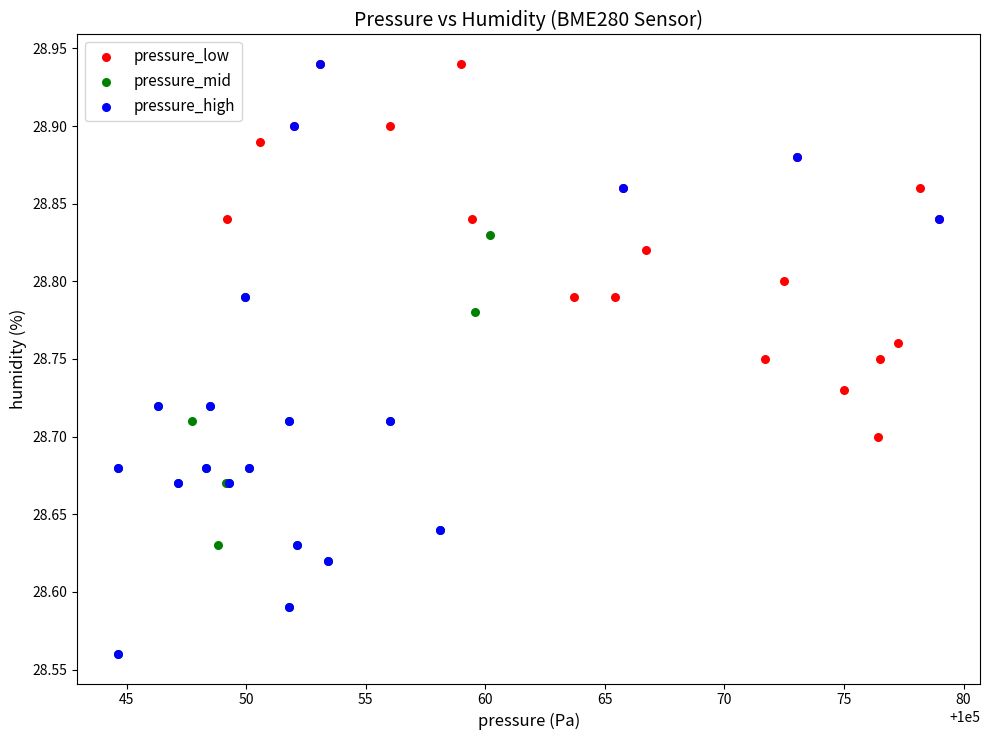

Which series has the largest Y range (max minus min)?

pressure_high